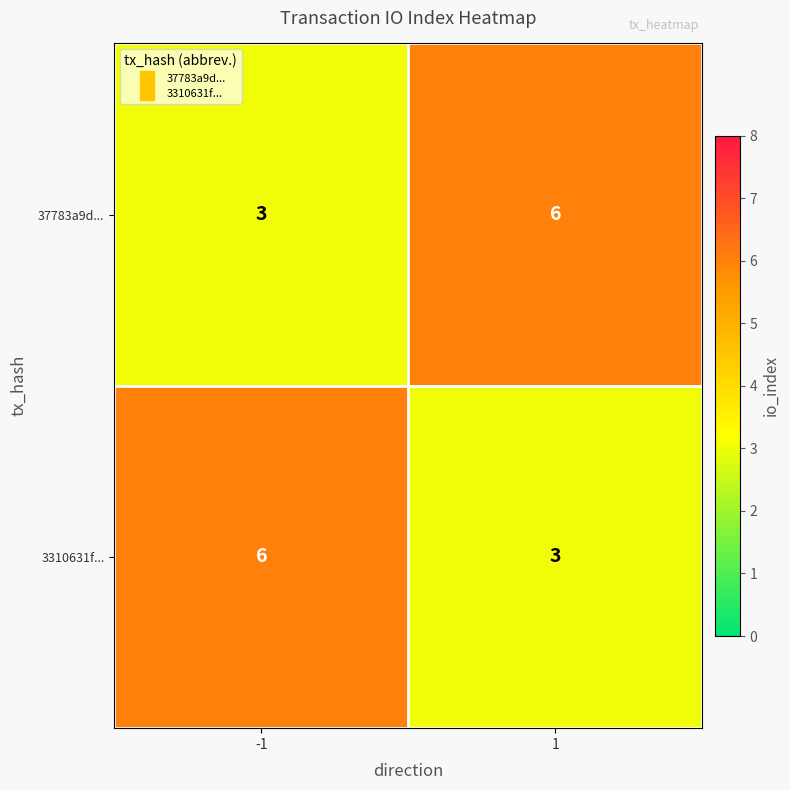

Is the value of 3310631f... at -1 greater than the value of 37783a9d... at -1?

Yes